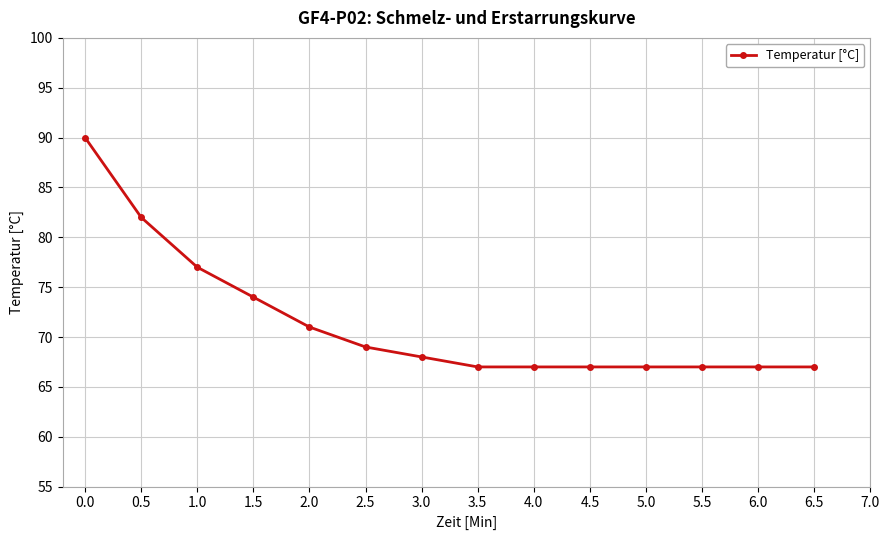

What is the difference between the maximum and minimum values?

23